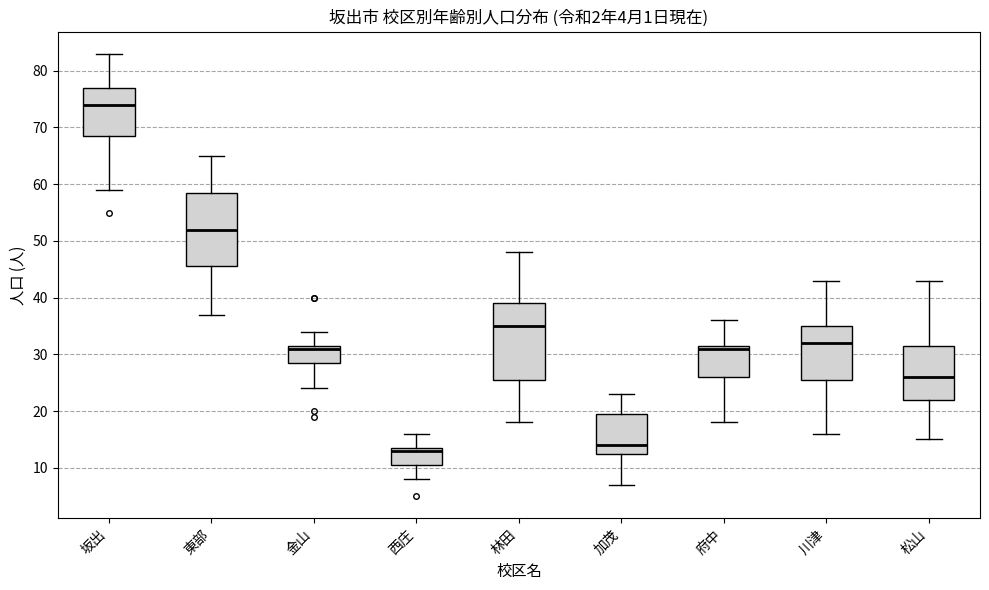

Which box has the highest median line?

坂出